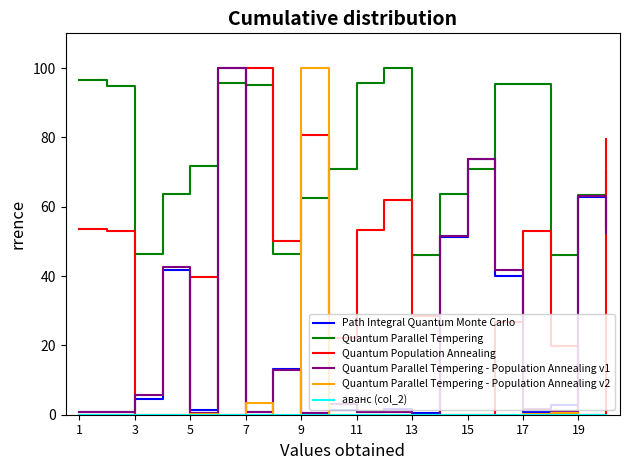

Which series has the largest total across all categories?

Quantum Parallel Tempering